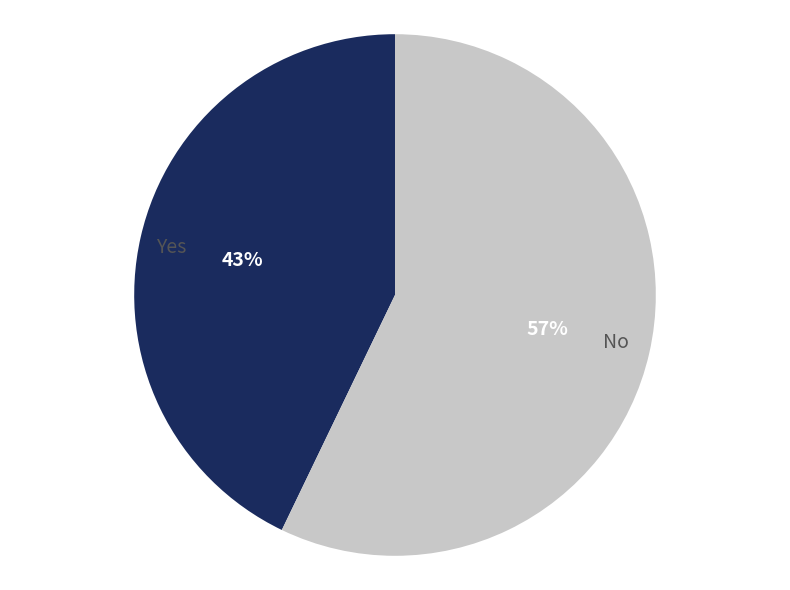

To the nearest percent, what portion does Yes represent?

43%